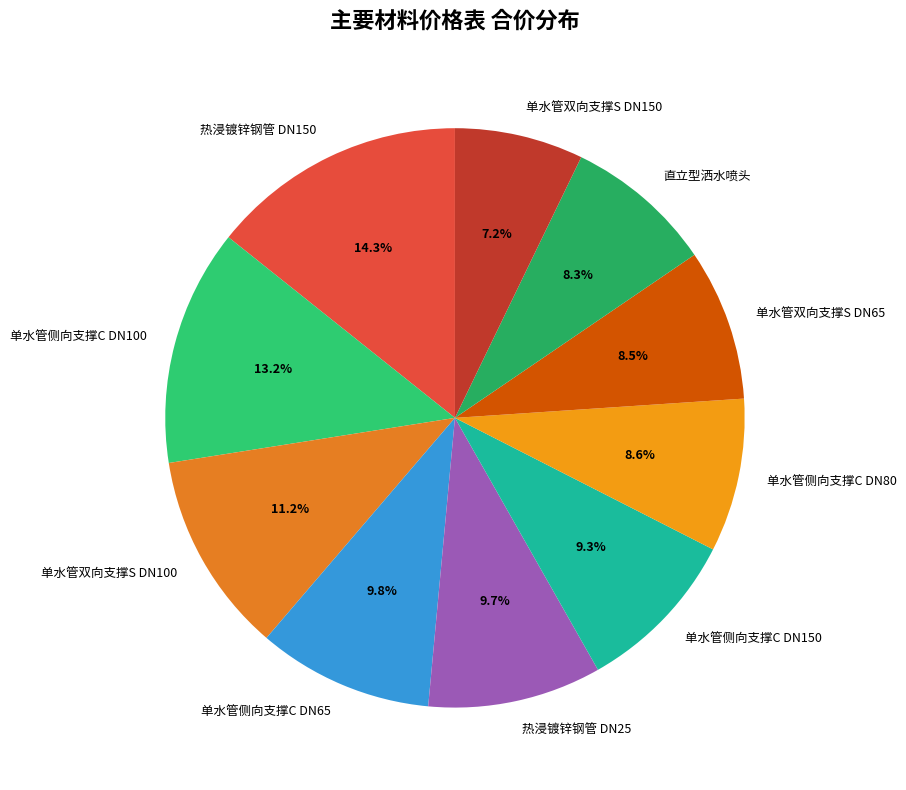

How much of the chart is everything except 热浸镀锌钢管 DN25?

90.3%